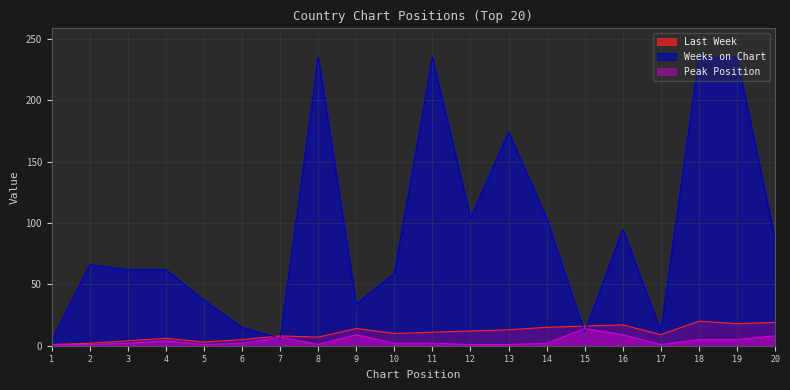

The value of Last Week at 12 is 12. True or false?

True